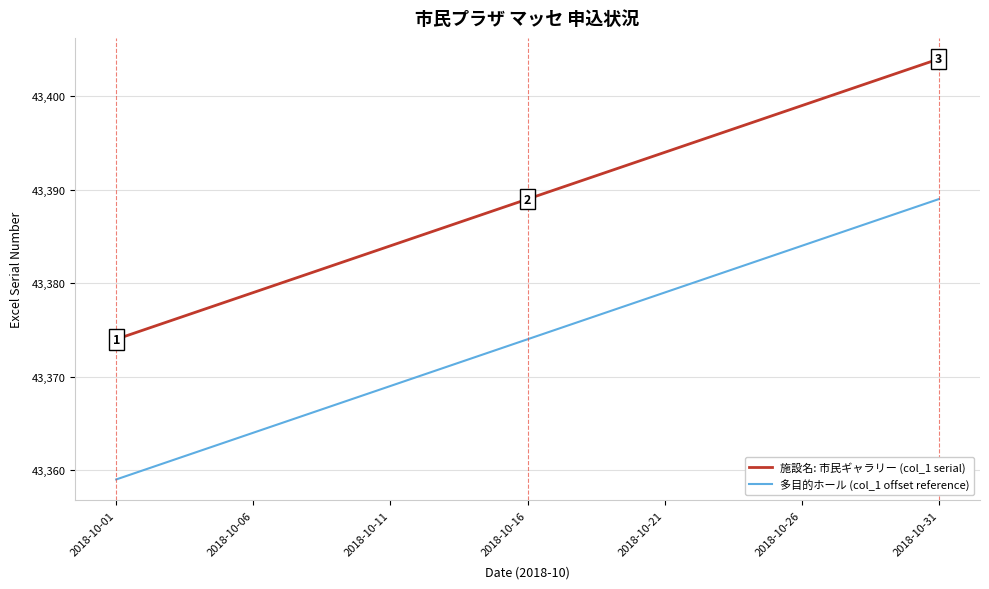

Rank the series by their average value, from lowest to highest.

多目的ホール (col_1 offset reference), 施設名: 市民ギャラリー (col_1 serial)